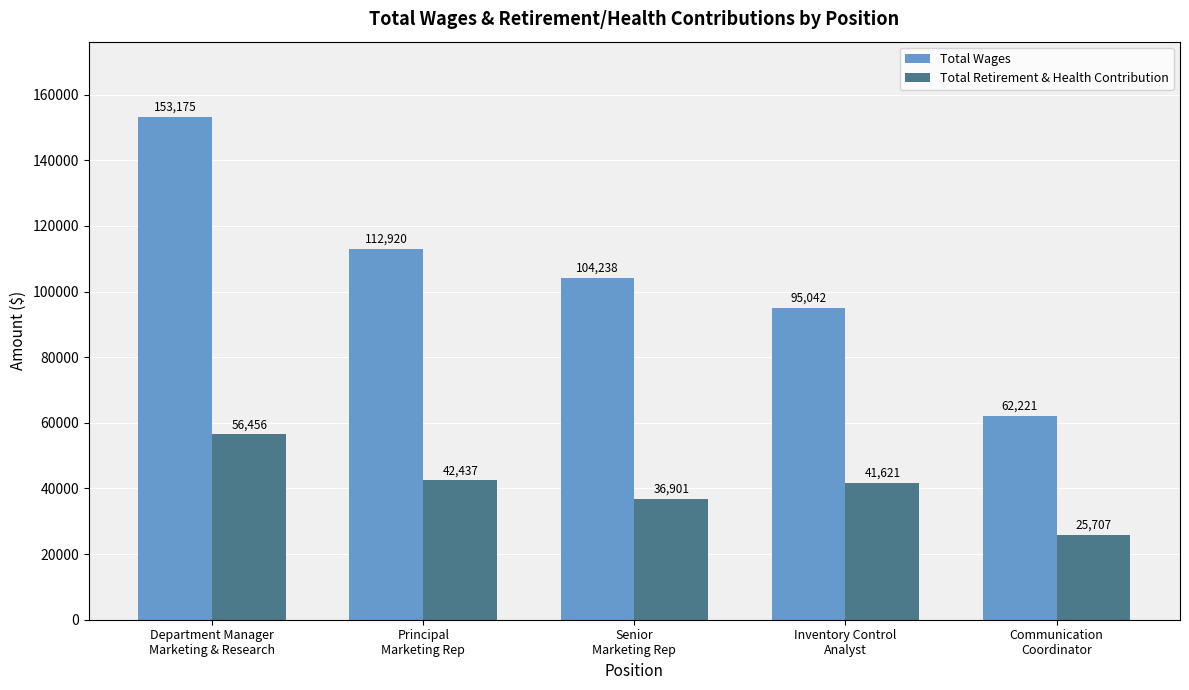

Is it true that Total Retirement & Health Contribution equals 8221 at Senior
Marketing Rep?

False